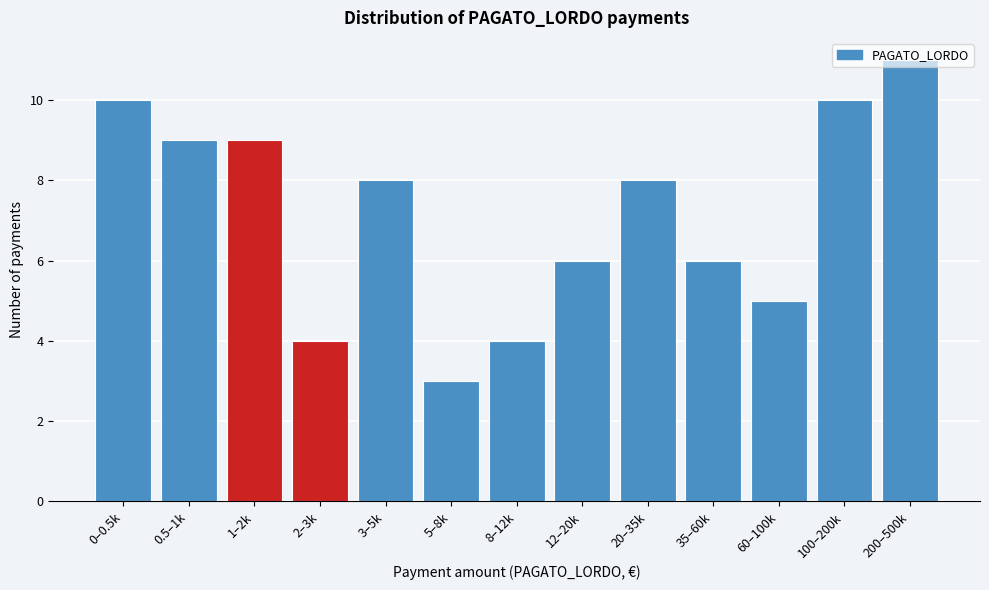

Is it true that the value at 5–8k is 3?

True